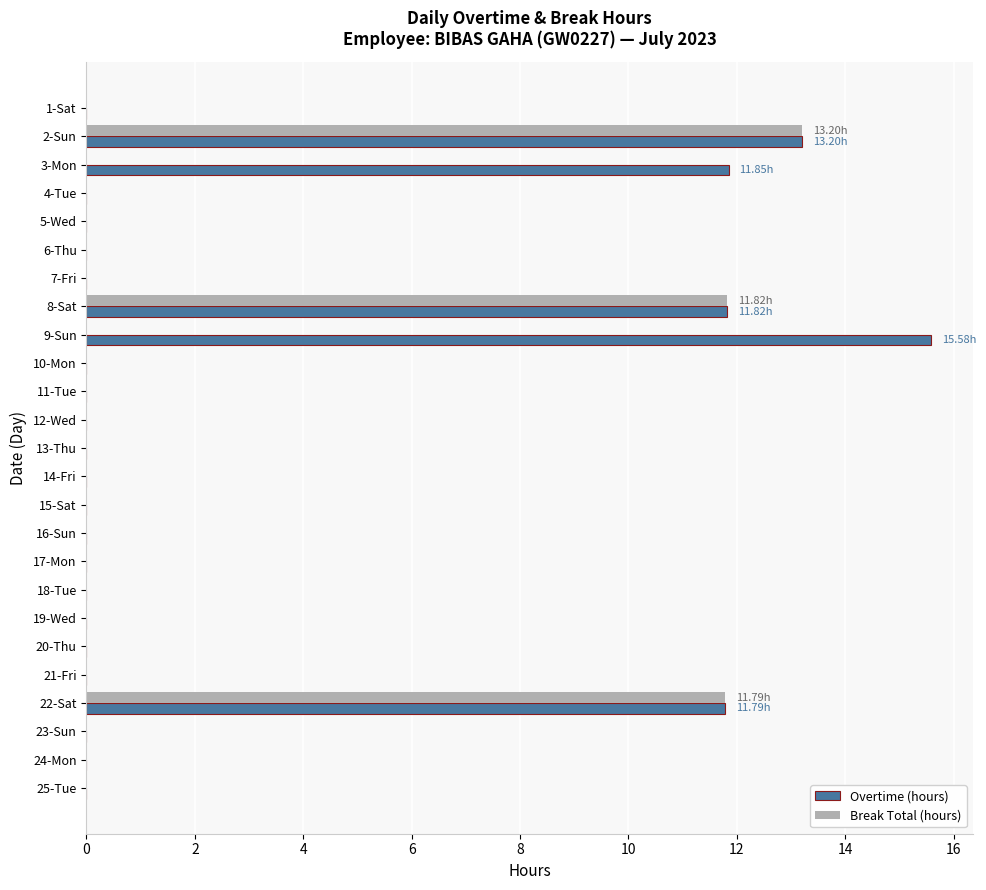

What is the sum of all Break Total (hours) values?

36.8